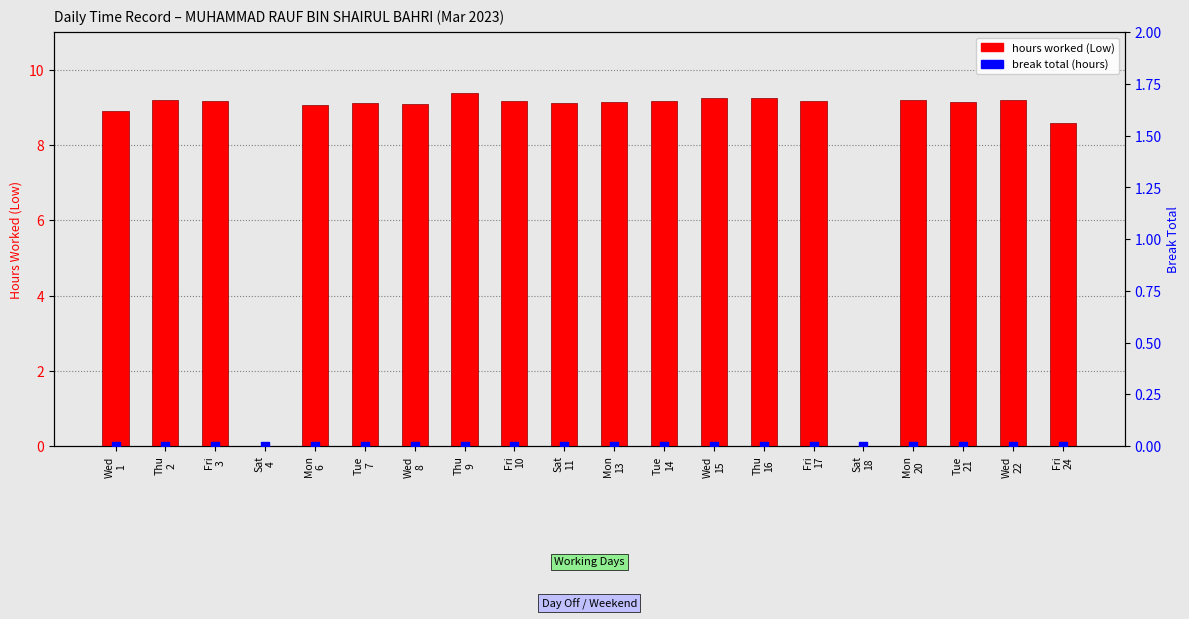

Is the value of break total (hours) at Mon
6 greater than the value of hours worked (Low) at Fri
24?

No